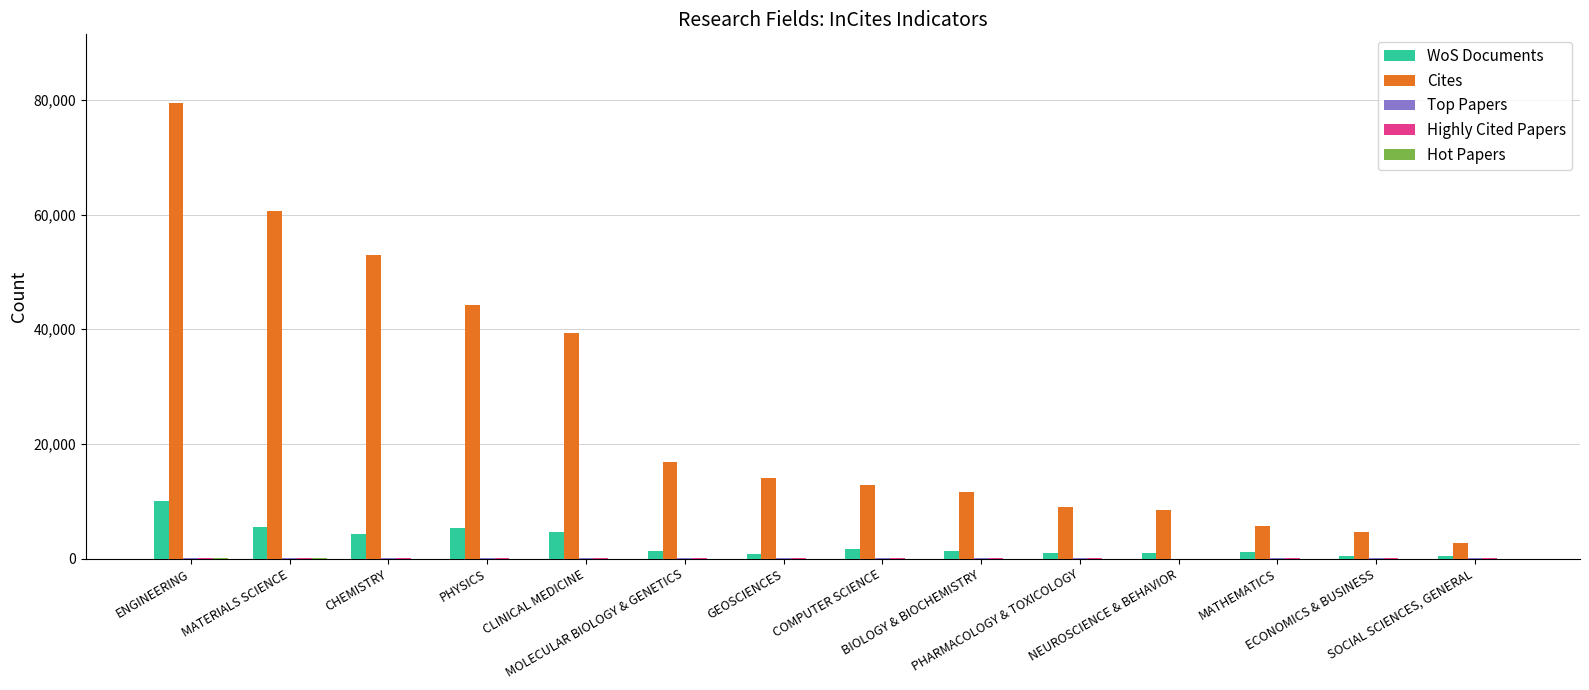

Which series has the largest total across all categories?

Cites